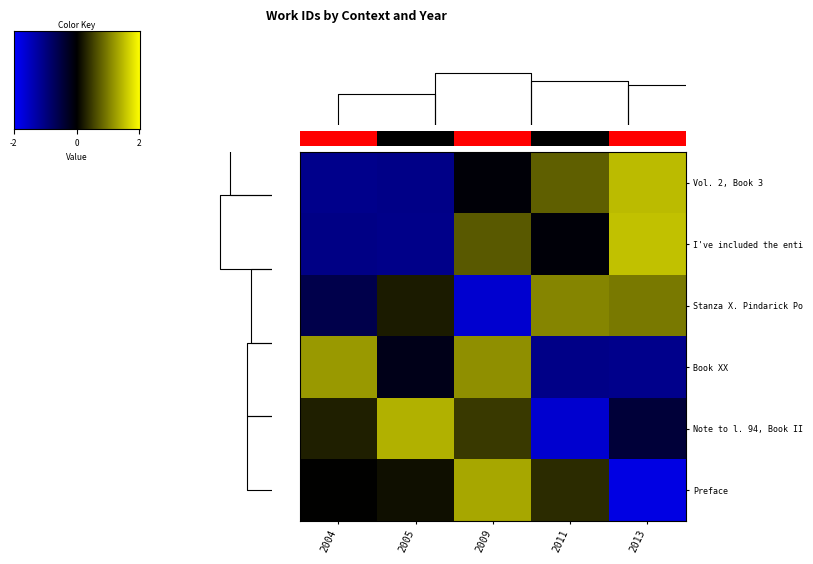

Is the value of Stanza X. Pindarick Poems at 2004 greater than the value of I've included the entire poem at 2011?

No